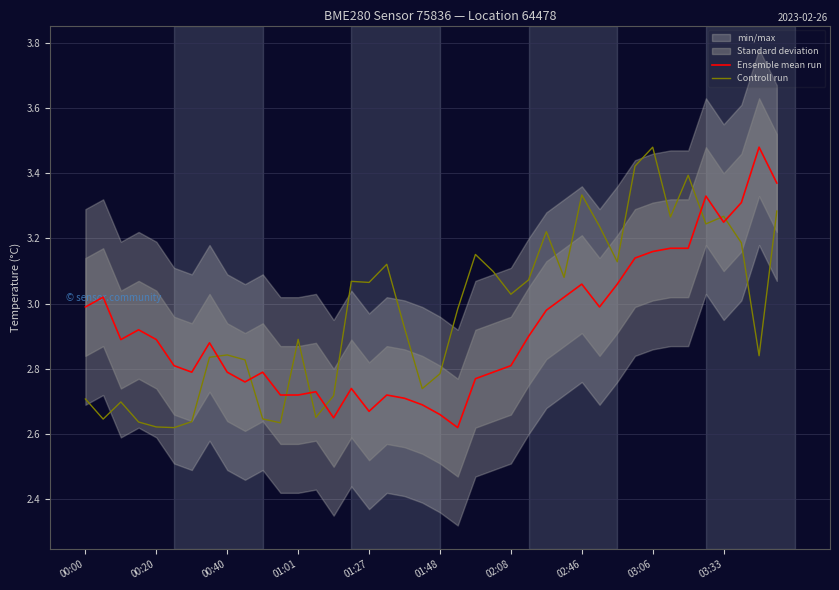

What is the value of the Controll run point at the 33rd from the left?

3.5